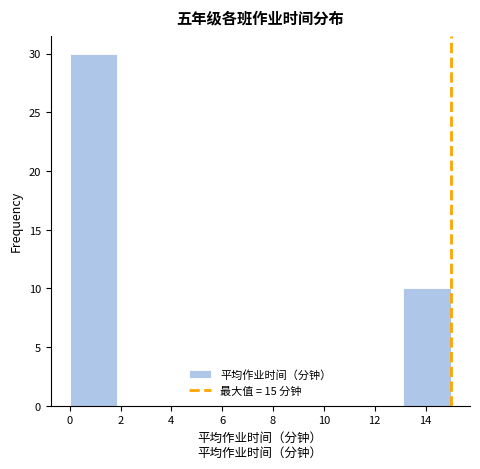

Over which range of the x-axis is the bar tallest?

0.0 to 1.8